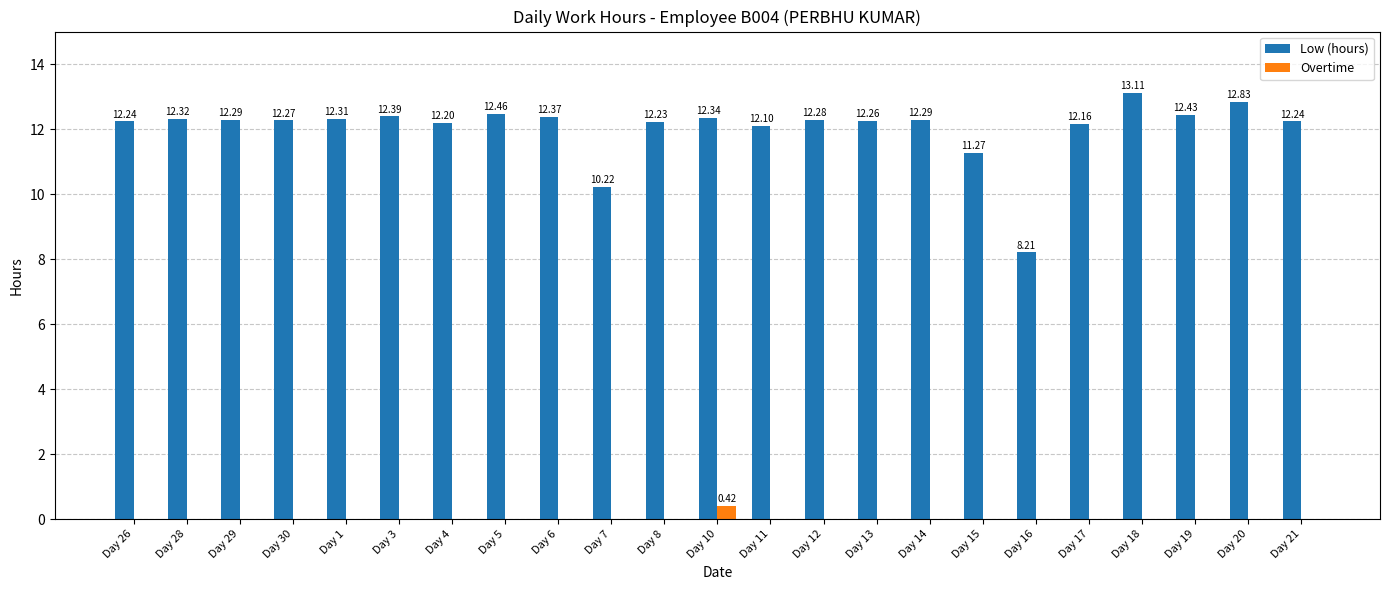

What is the sum of all Low (hours) values?

276.8